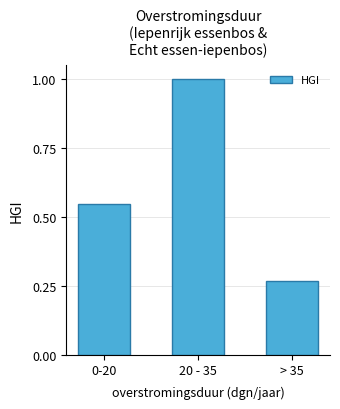

At which label is the value closest to 0?

> 35